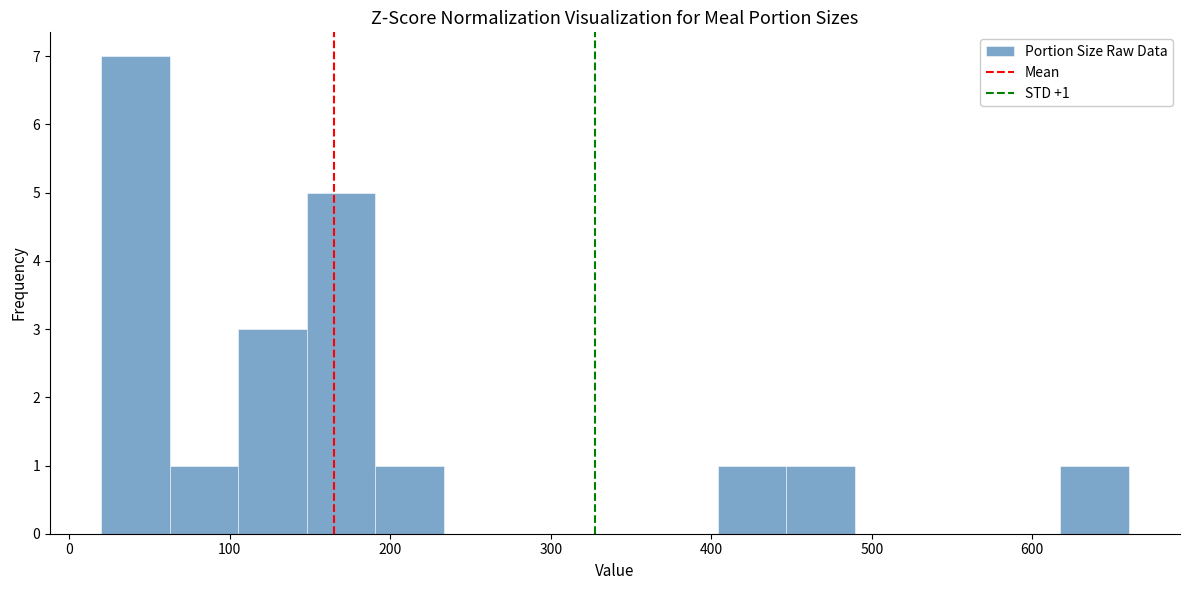

Over which range of the x-axis is the bar tallest?

20 to 60